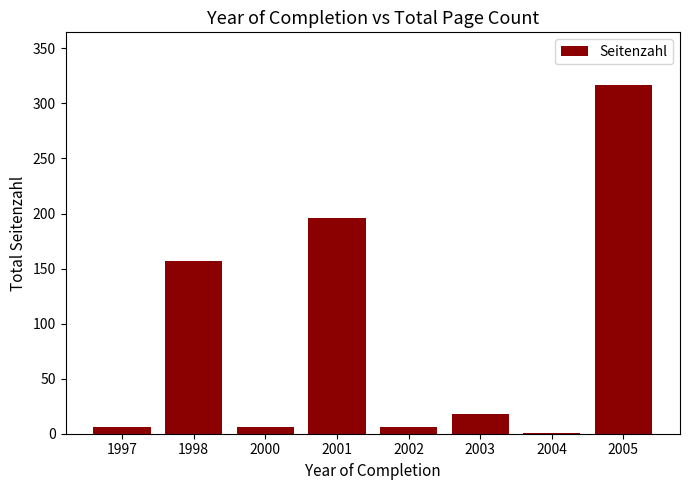

True or false: the data shows 18 at 2003.

True